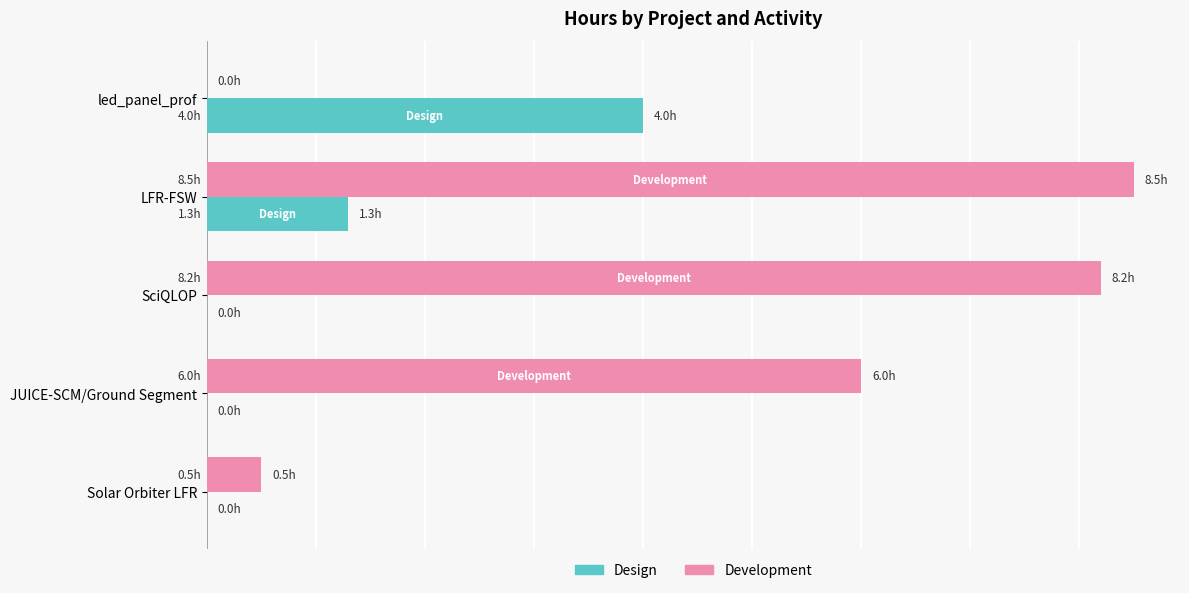

What are all the series names shown in the legend?

Design, Development